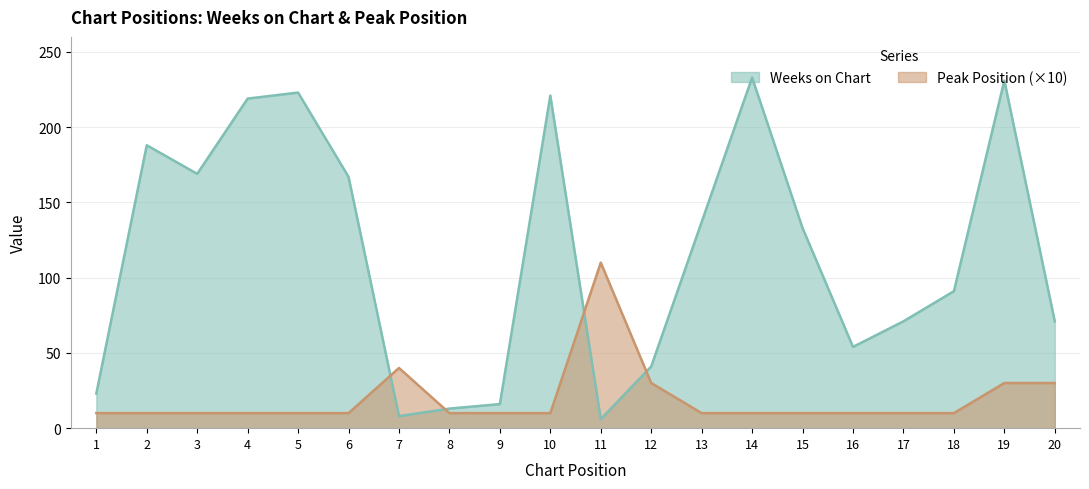

What is the total value across all series at 1?

33